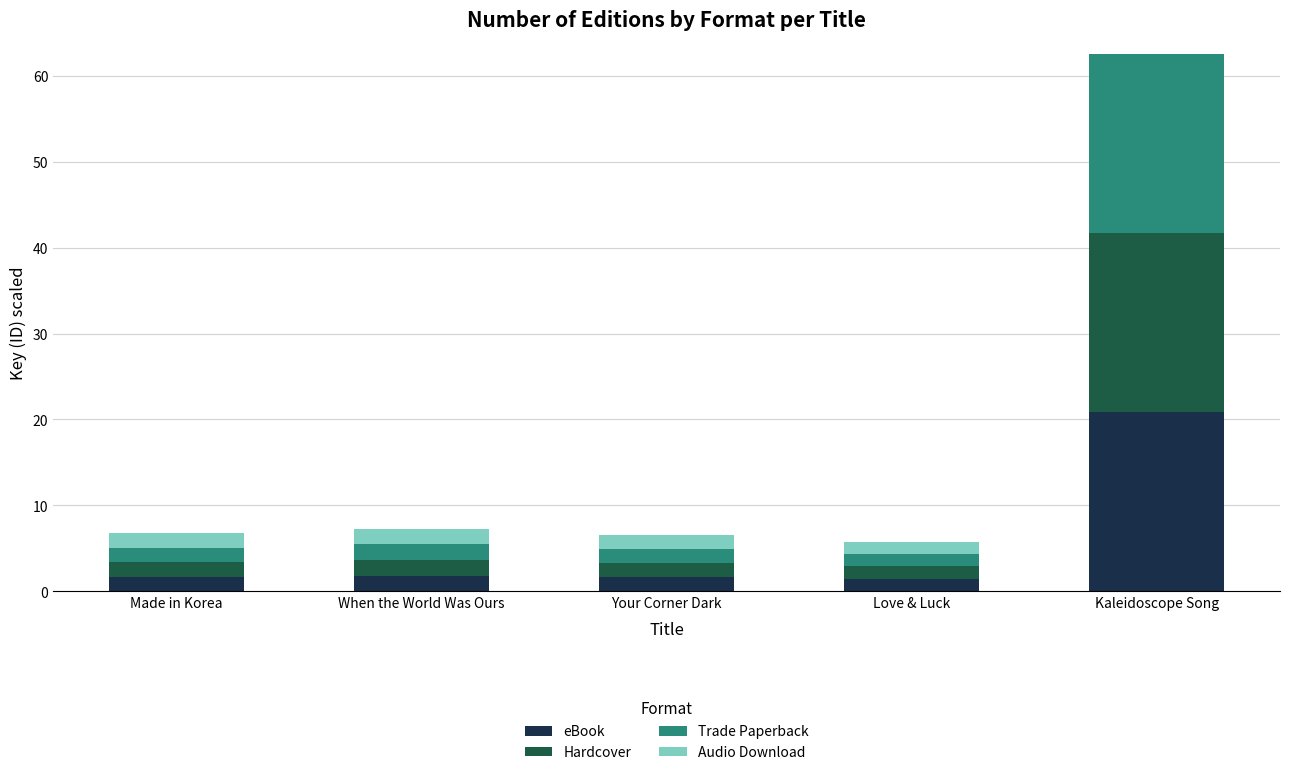

At which category is the sum across all series the highest?

Kaleidoscope Song